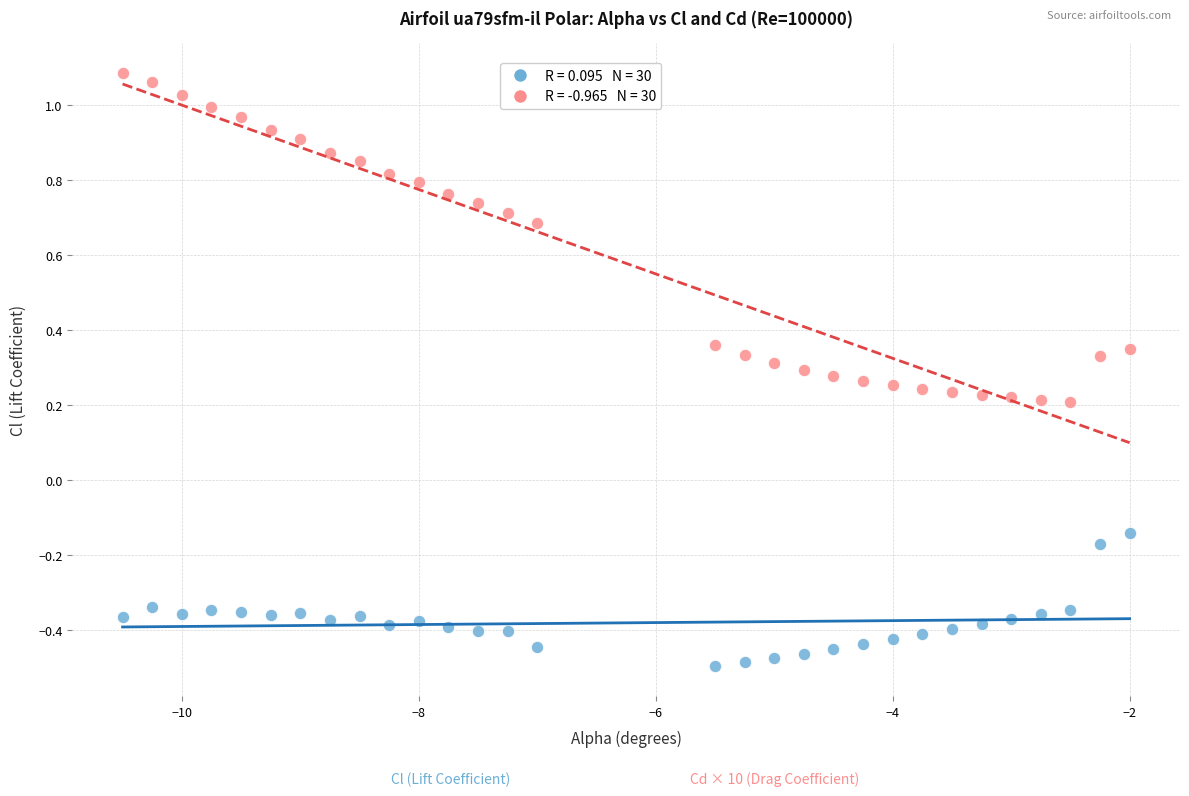

Across all data points, what is the range of Y values (max minus min)?

1.6